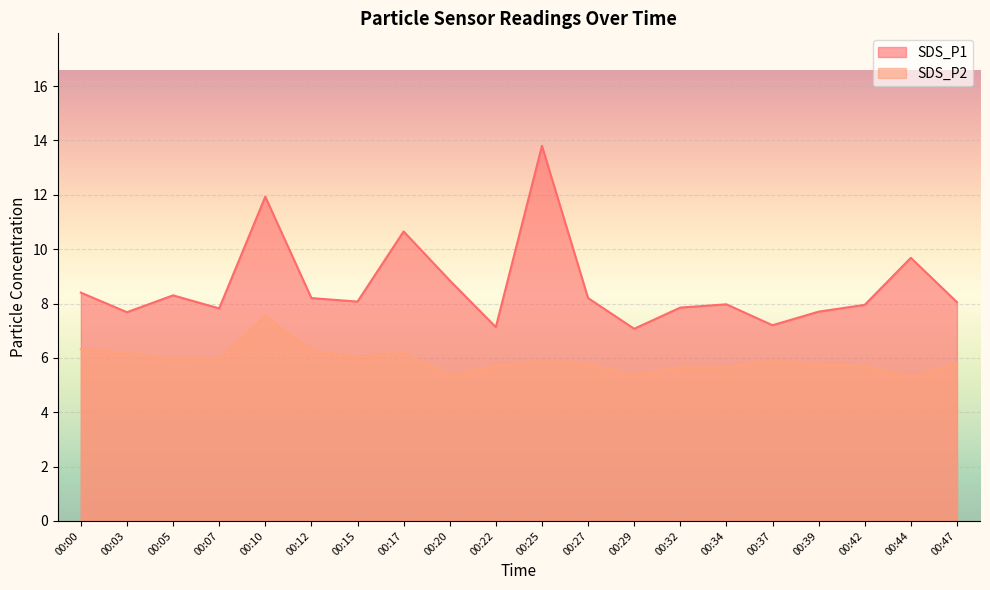

Is it true that SDS_P1 equals 7.8 at 00:32?

True